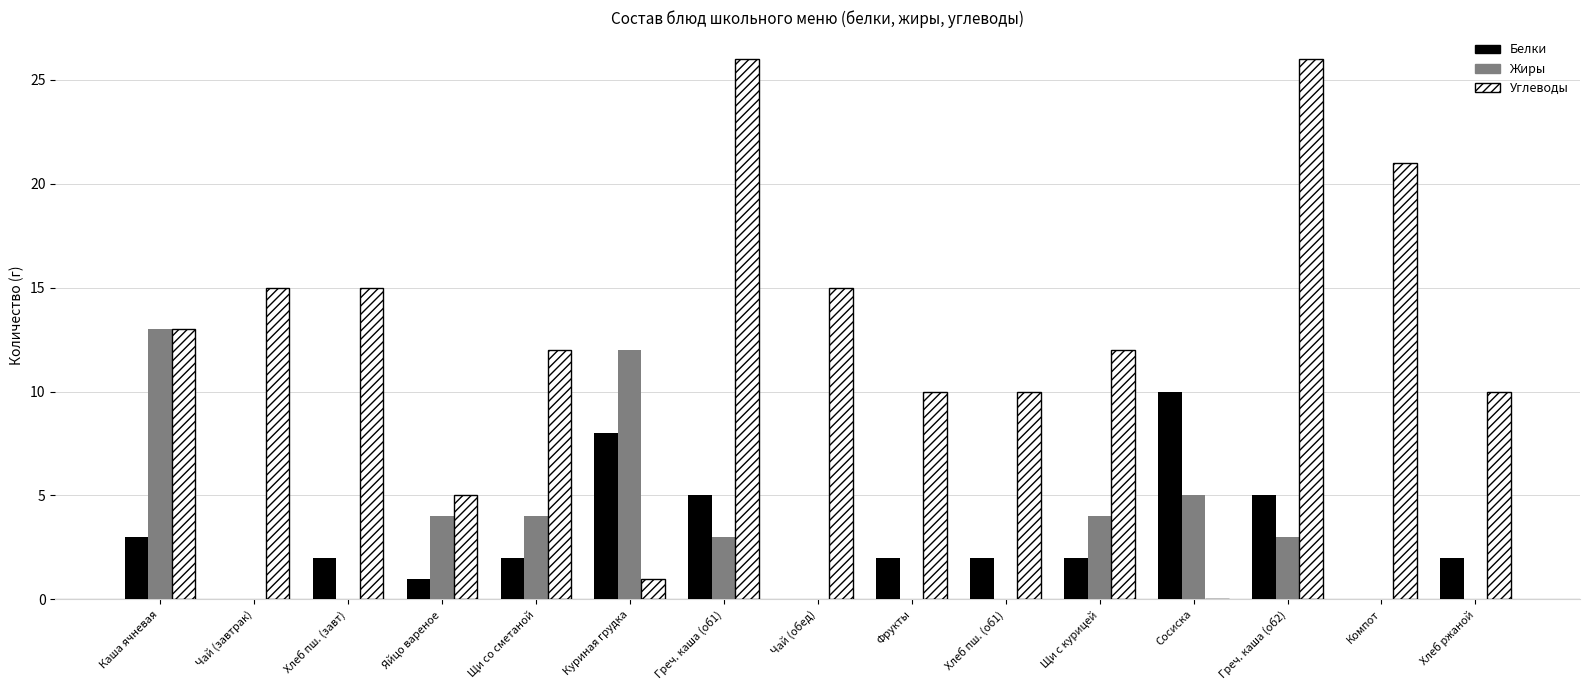

What is the sum of all Жиры values?

48